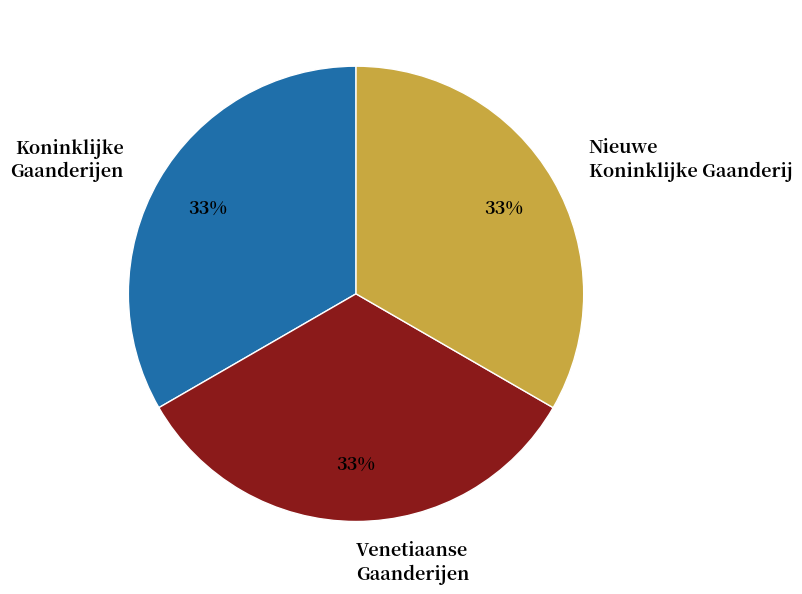

To the nearest percent, what is the combined percentage of Koninklijke Gaanderijen and Nieuwe Koninklijke Gaanderij?

67%